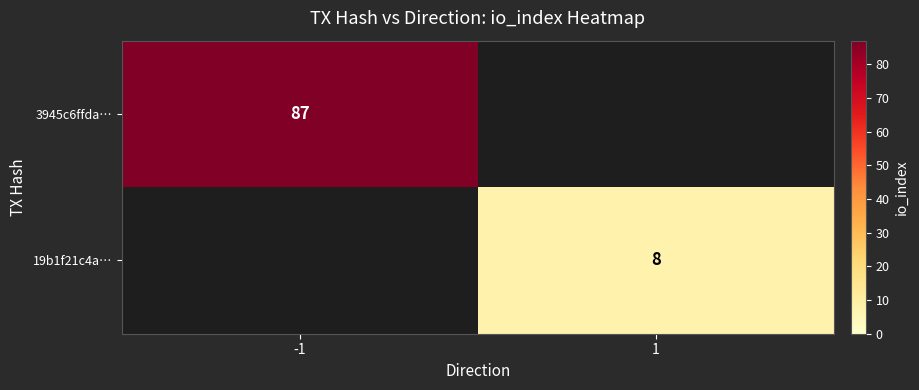

Which has a higher value, 1 or -1?

-1